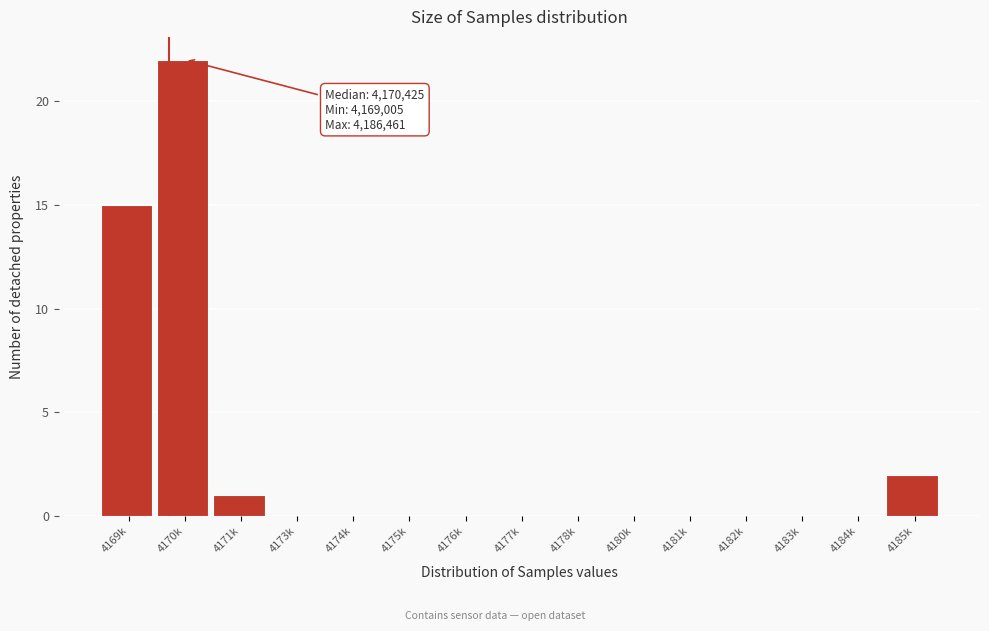

Reading left to right, extract all data points from this chart.

4169k=15	4170k=22	4171k=1	4173k=0	4174k=0	4175k=0	4176k=0	4177k=0	4178k=0	4180k=0	4181k=0	4182k=0	4183k=0	4184k=0	4185k=2